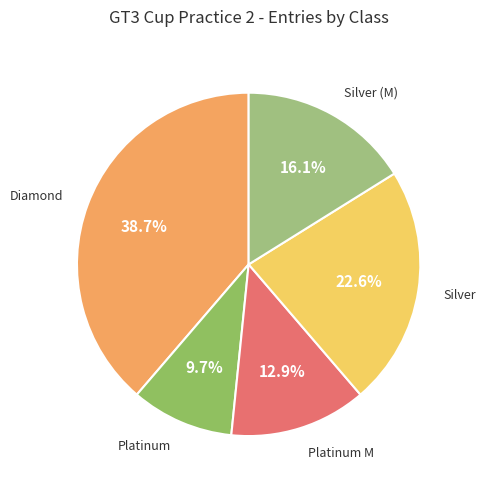

True or false: Platinum accounts for 18% of the total.

False